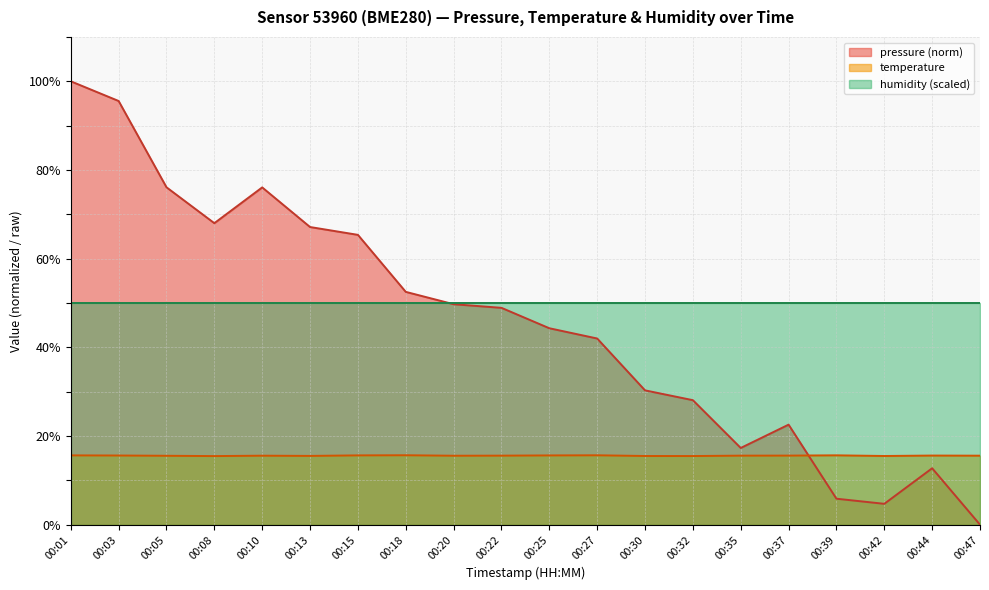

At which category does the chart reach its minimum across all series?

00:47